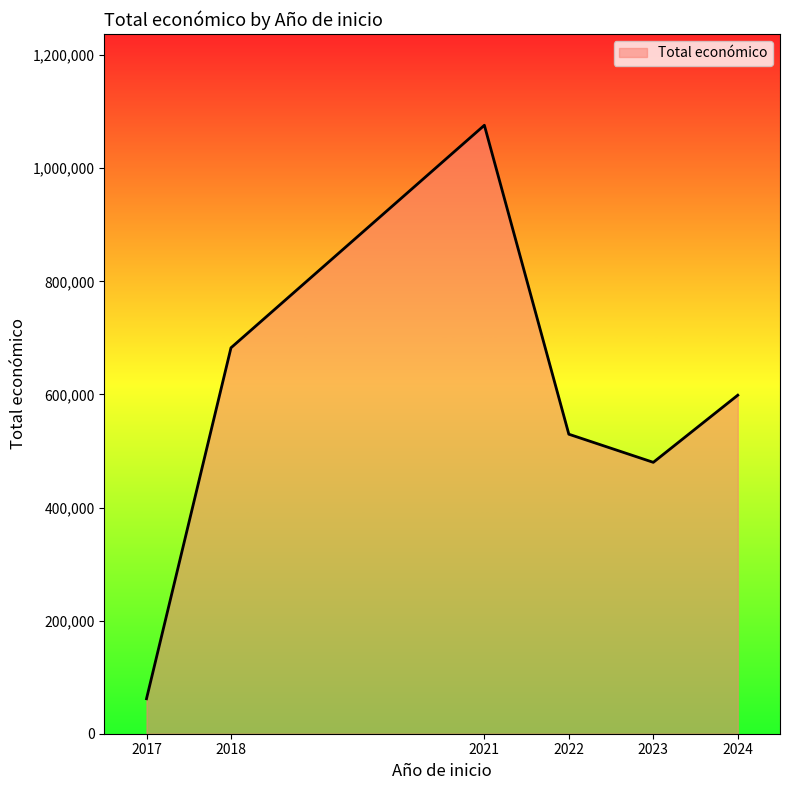

What is the ratio of the value at 2018 to the value at 2022?

1.3